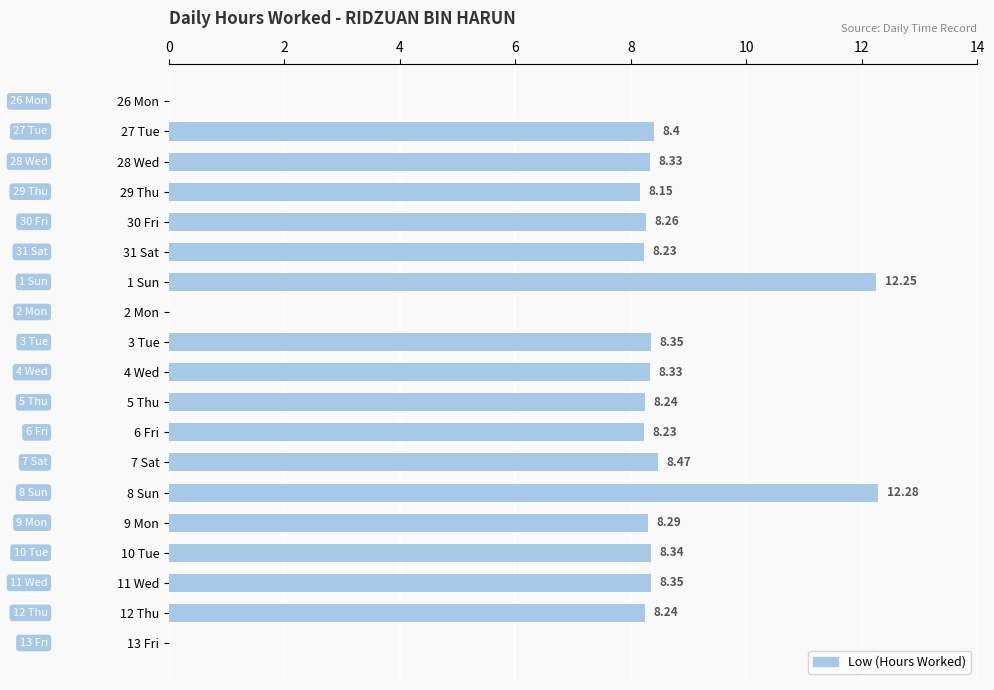

What is the ratio of the value at 31 Sat to the value at 7 Sat?

1.0